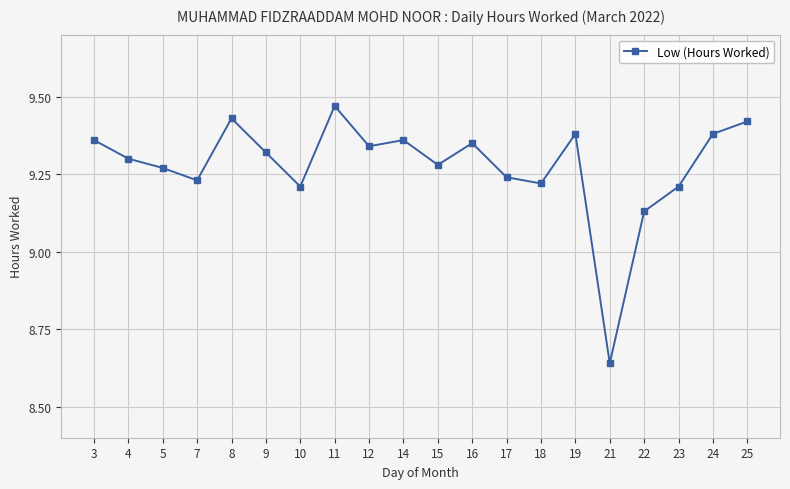

How many interior local peaks (higher than both neighbors) does the data have?

5